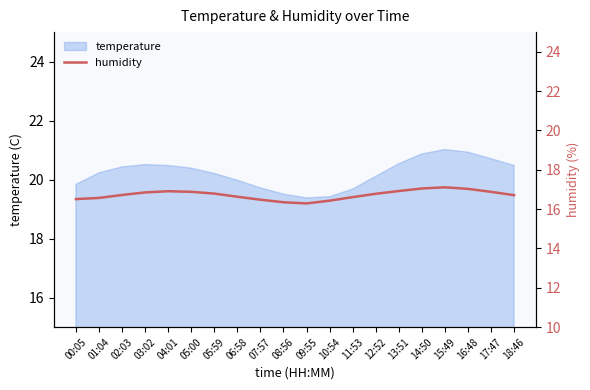

True or false: temperature has a value of 8.4 at 08:56.

False